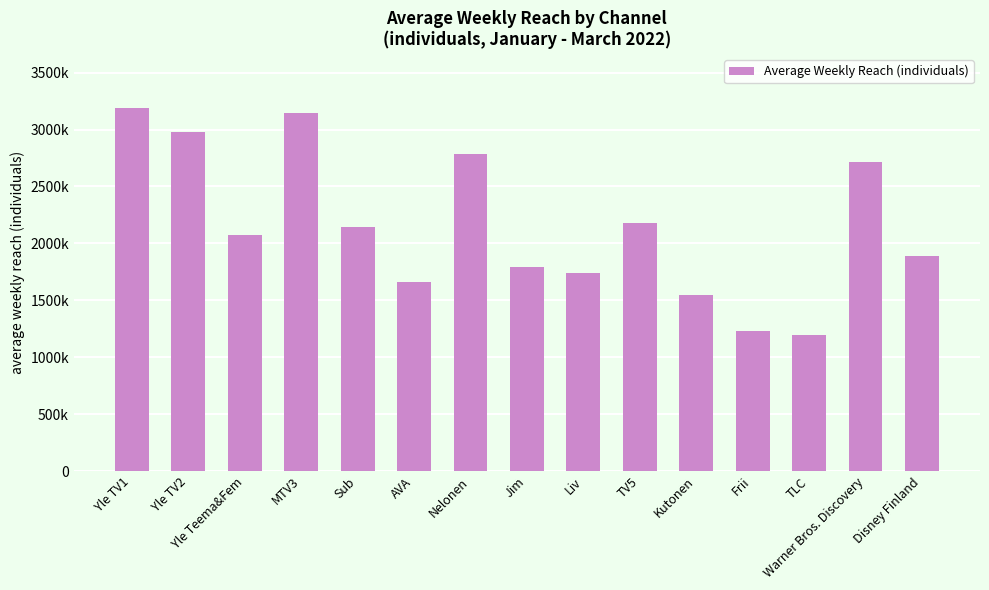

What is the change in value from Liv to Kutonen?

-194000